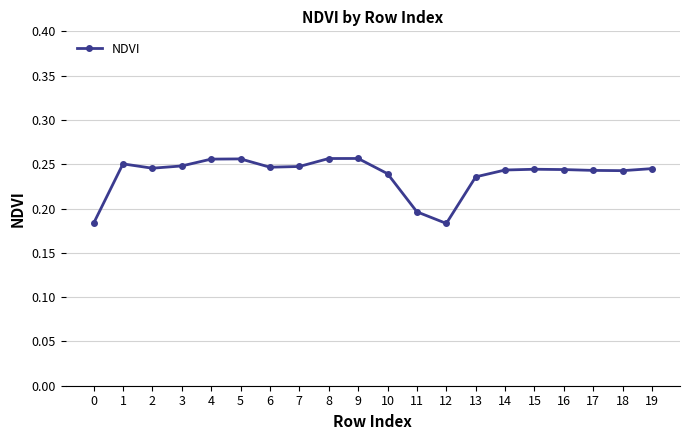

What is the sum of all values?

4.8